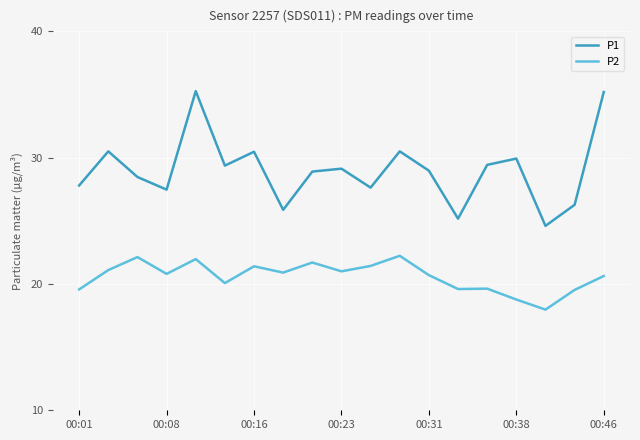

True or false: P2 and P1 intersect in this chart.

False